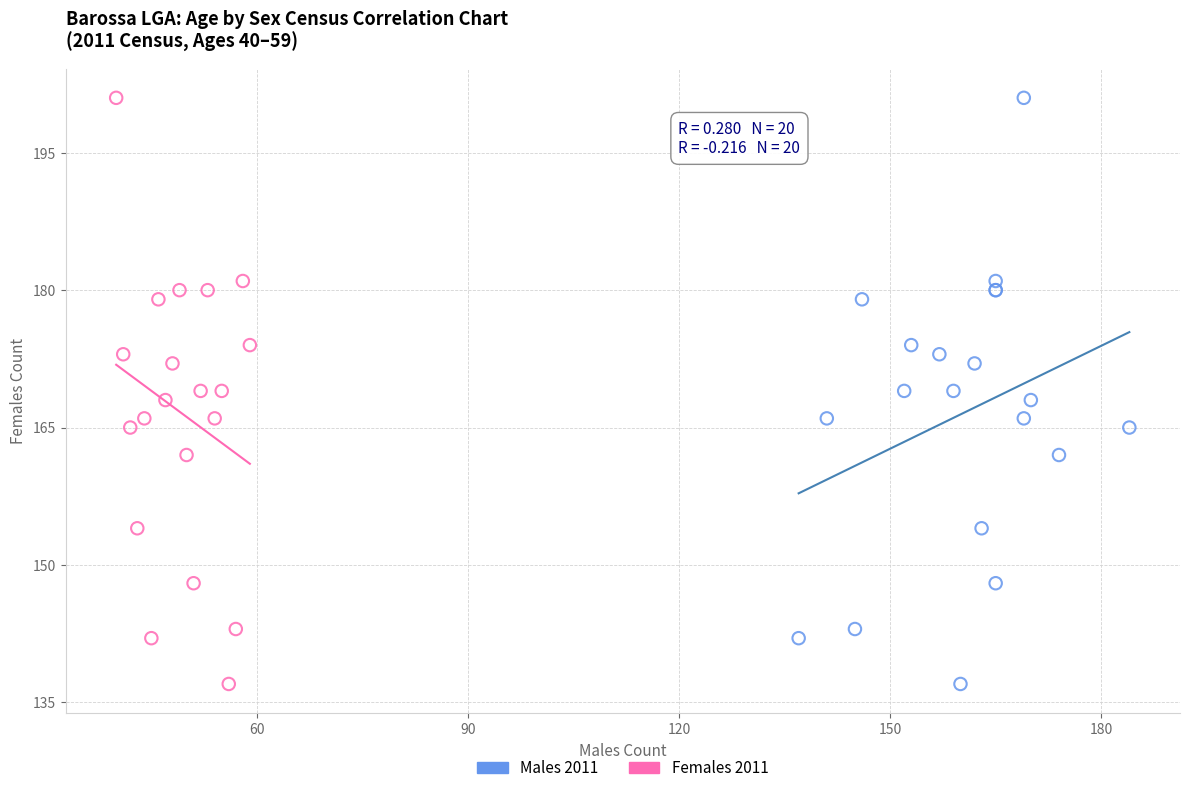

What are all the series names shown in the legend?

Males 2011, Females 2011